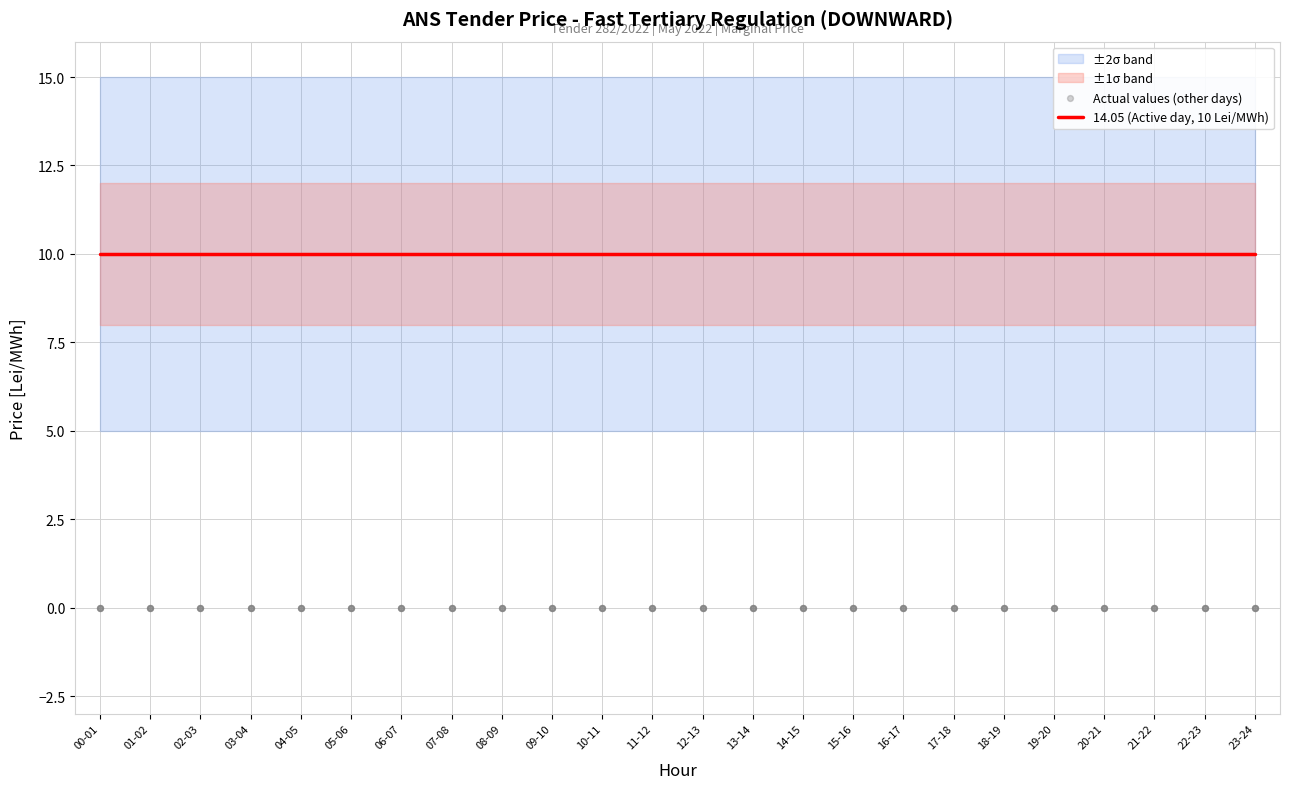

Which series has the largest total across all categories?

14.05 (Fri)